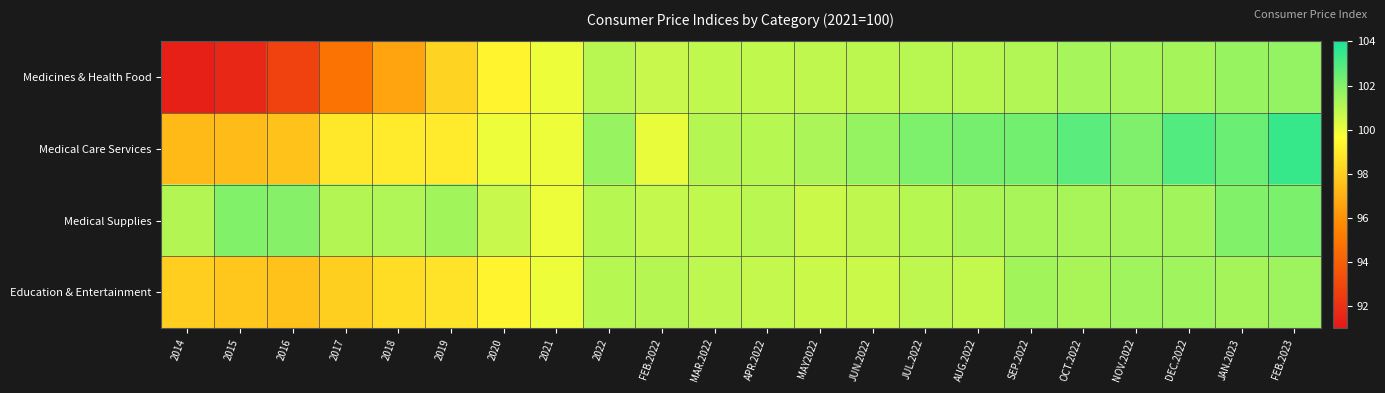

What is the total value across all series at 2020?

399.3